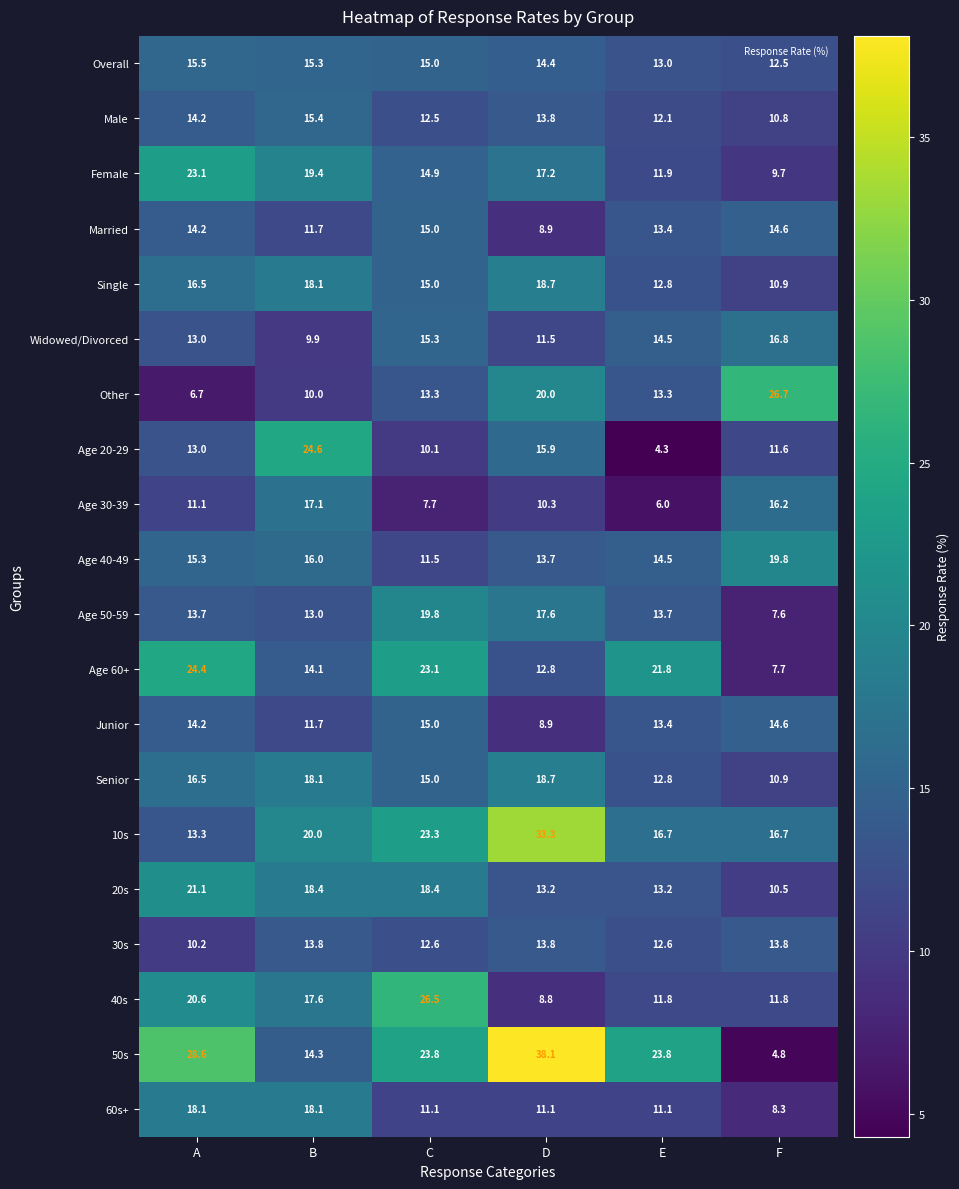

What is the maximum value shown in the chart?

38.1